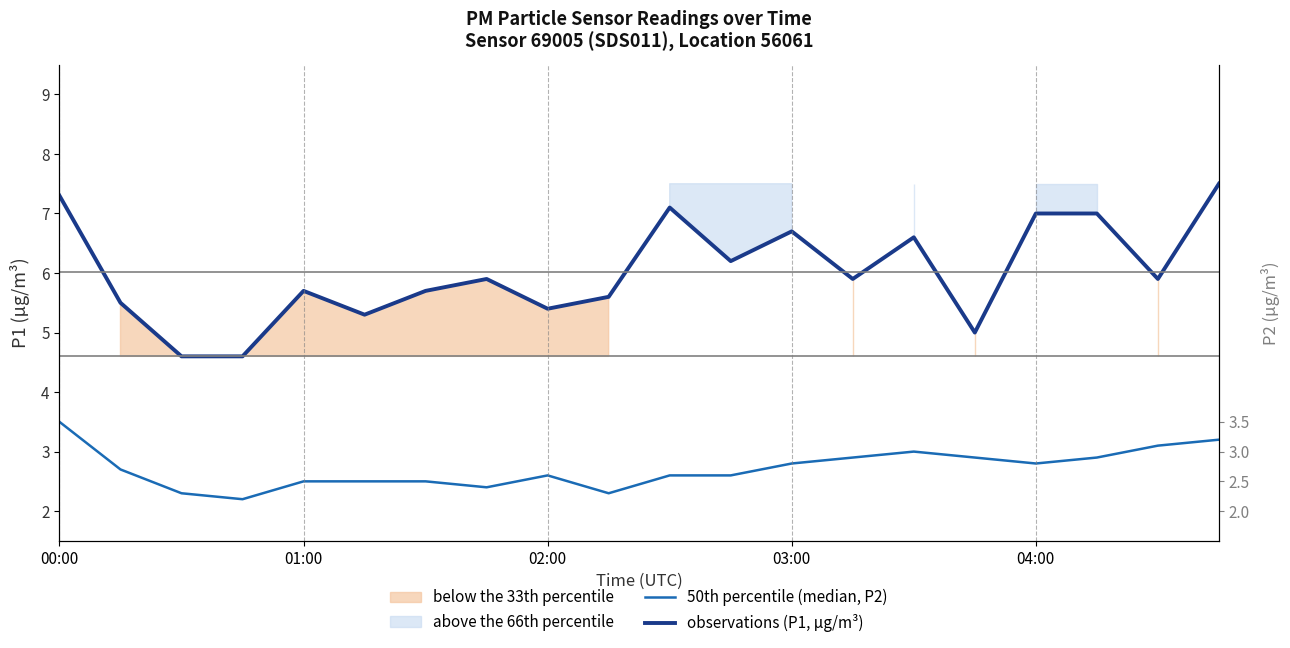

True or false: observations (P1, µg/m³) and 50th percentile (median, P2) cross at least once.

False